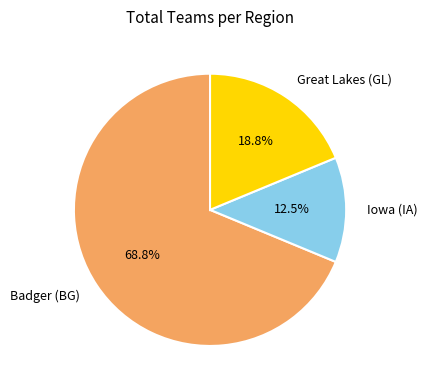

Do Great Lakes (GL) and Iowa (IA) together represent more than half of the pie?

No